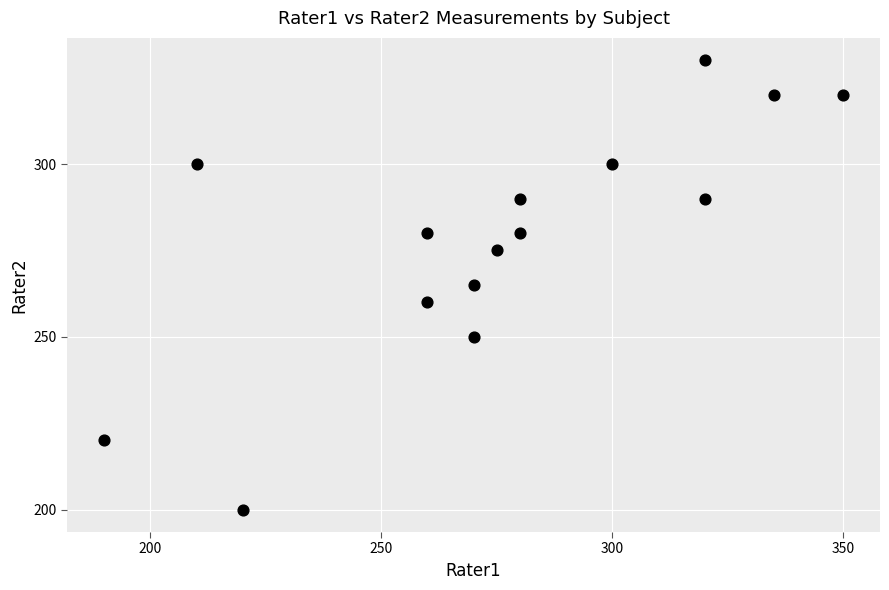

What is the range of X values (max minus min)?

160